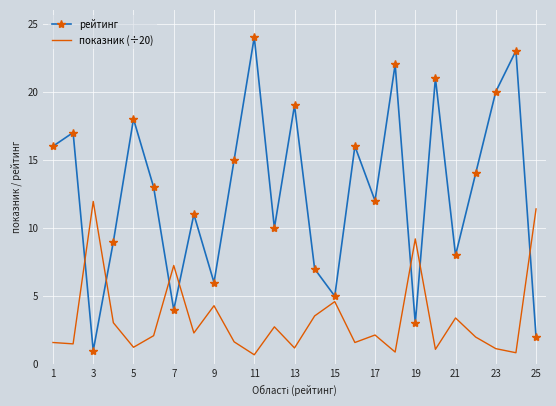

After their last crossing, which series has the higher values: рейтинг or показник (÷20)?

показник (÷20)